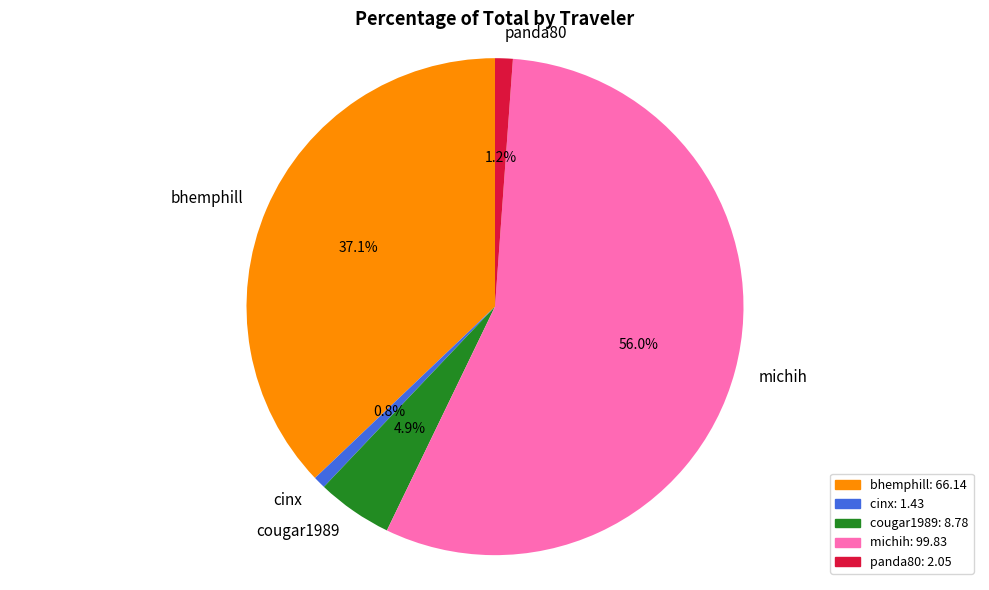

What percentage is the bhemphill slice, to the nearest percent?

37%